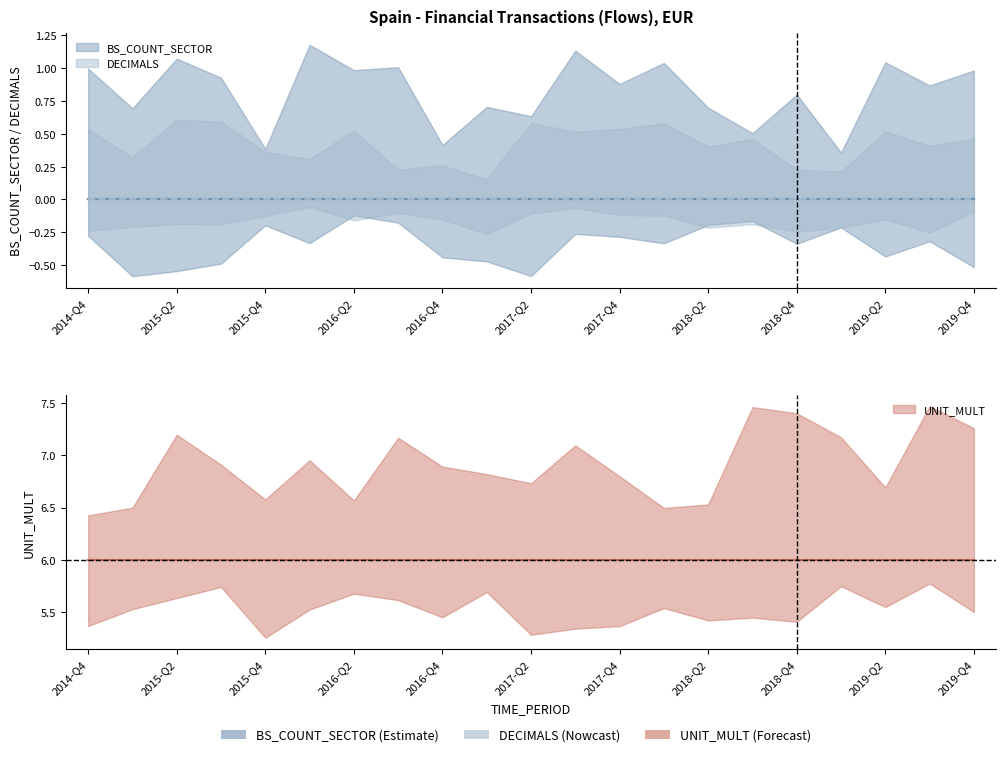

True or false: DECIMALS has a value of 0 at 2018-Q4.

True